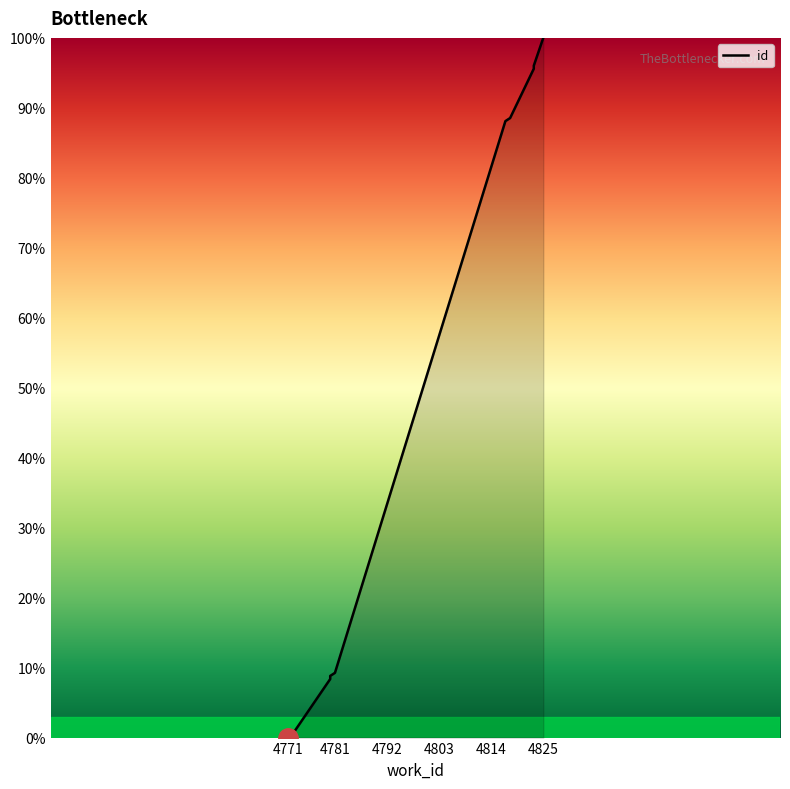

Reading right to left, transcribe all the data shown in this chart.

100.0	96.0	95.6	88.5	88.1	9.3	8.8	8.4	0.4	0.0